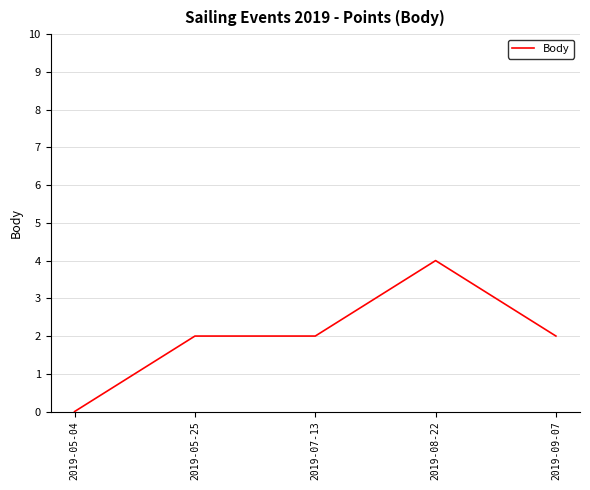

Which has a higher value, 2019-07-13 or 2019-08-22?

2019-08-22